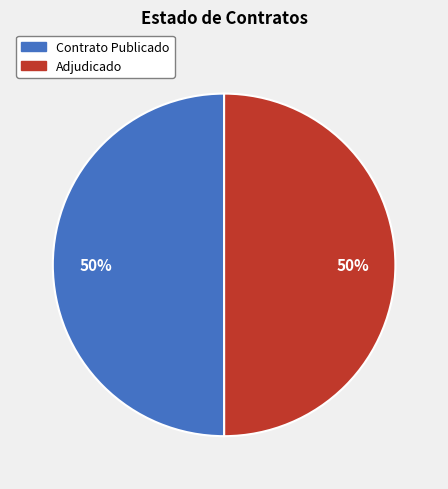

To the nearest percent, what is the average slice percentage?

50%